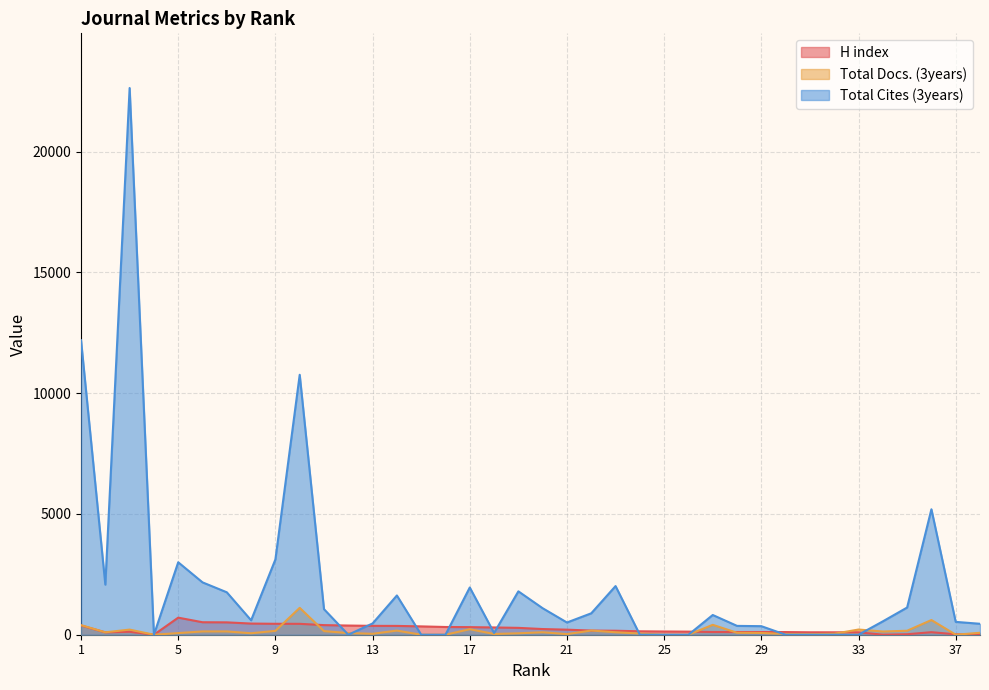

Reading left to right, transcribe all the data shown in this chart.

H index: 384	98	122	0	707	517	512	462	453	451	398	380	367	365	345	320	314	301	284	235	209	172	165	142	134	128	113	112	112	110	101	100	100	2	20	105	17	13
Total Docs. (3years): 397	100	212	0	68	136	136	61	160	1113	150	68	39	171	0	0	229	31	59	103	24	174	102	50	0	0	410	81	73	30	22	40	215	133	165	608	0	81
Total Cites (3years): 12192	2074	22637	0	3000	2168	1757	598	3118	10763	1058	0	467	1625	0	0	1956	73	1796	1097	506	887	2014	0	0	0	817	366	354	0	0	0	0	553	1126	5194	532	453